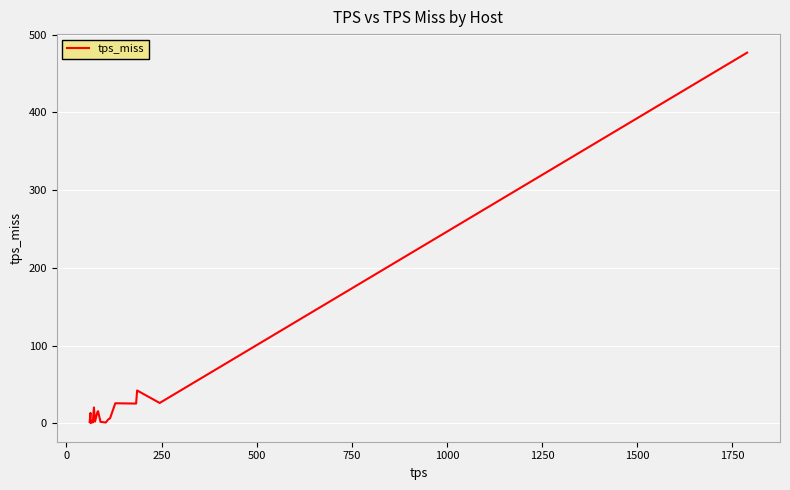

What is the difference between the maximum and minimum values?

476.8